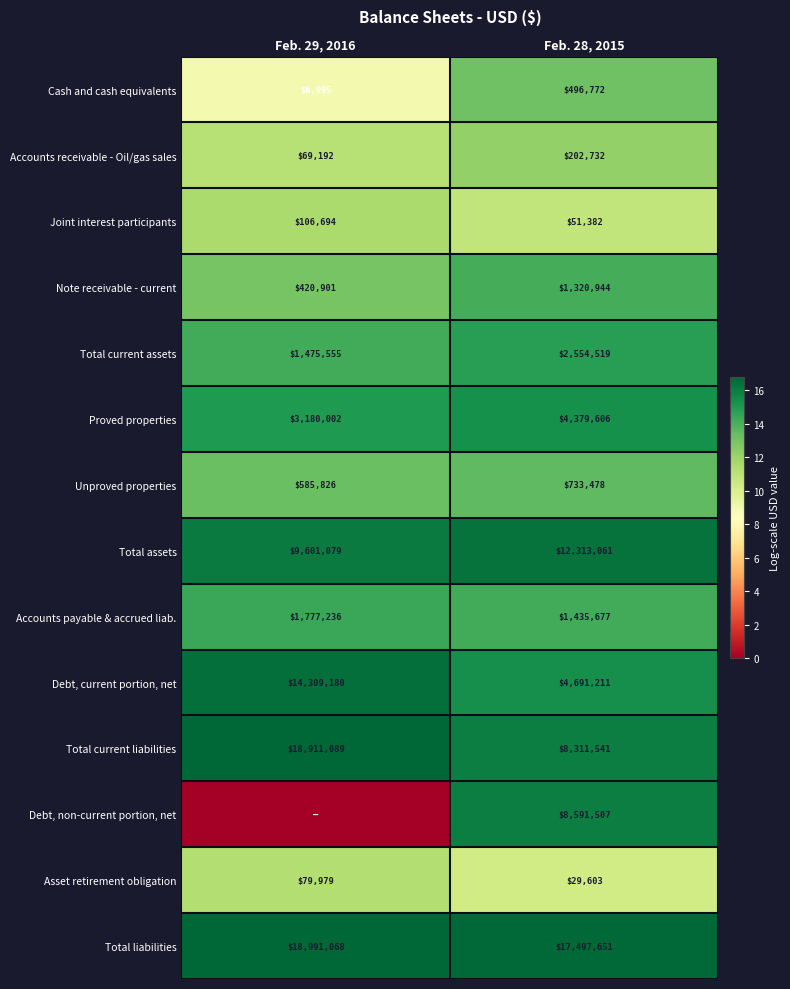

What is the maximum value for Total current liabilities?

18911089